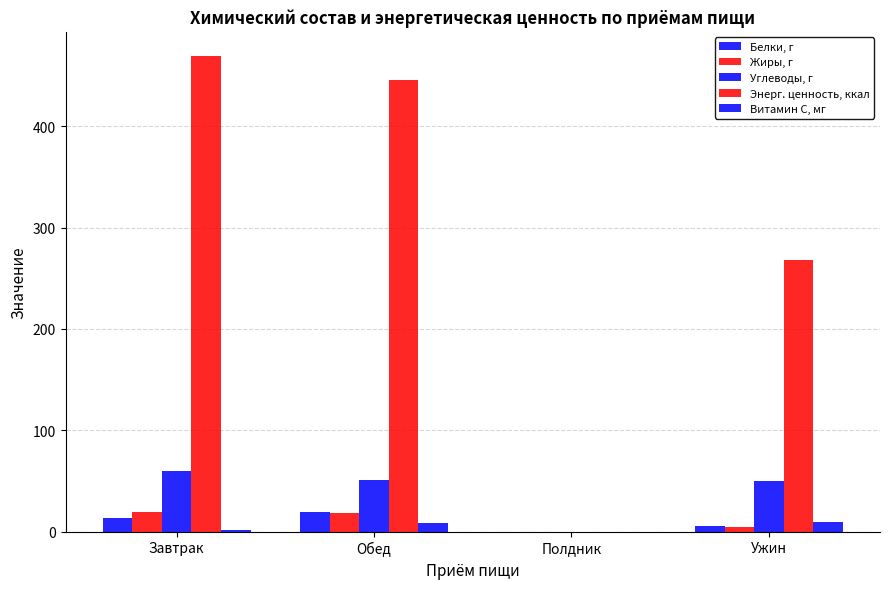

Are the bars horizontal?

No